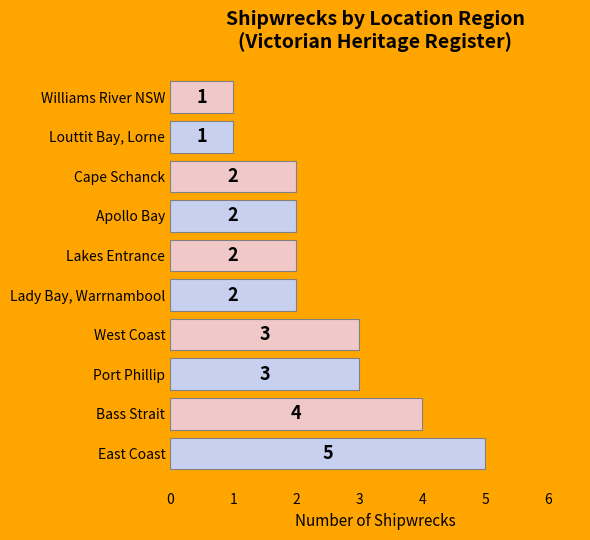

How many values are between 2 and 3?

6